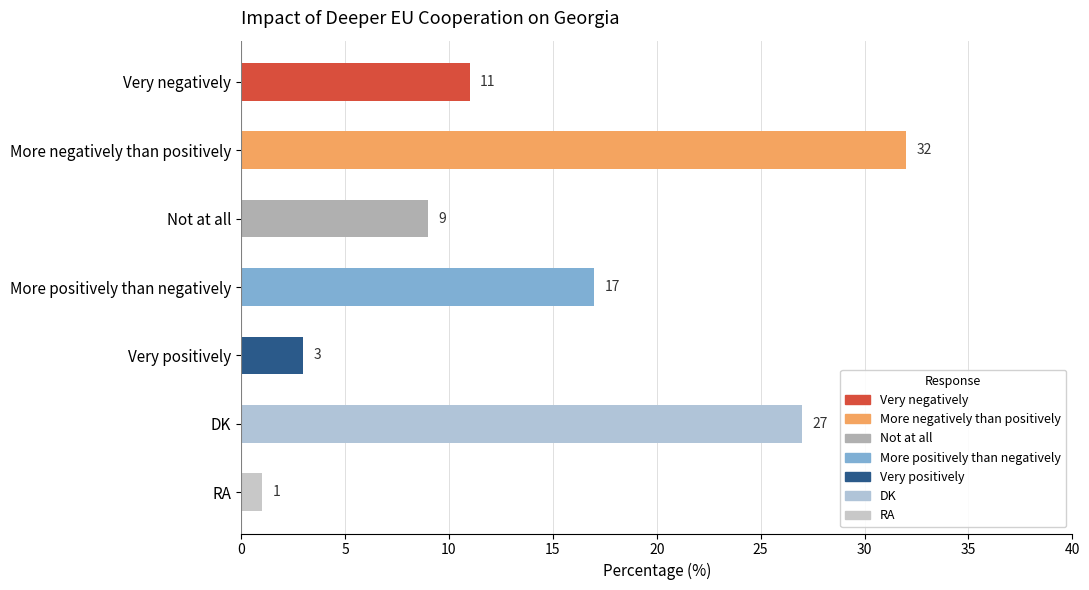

The chart shows a value of 18 at Very negatively. True or false?

False